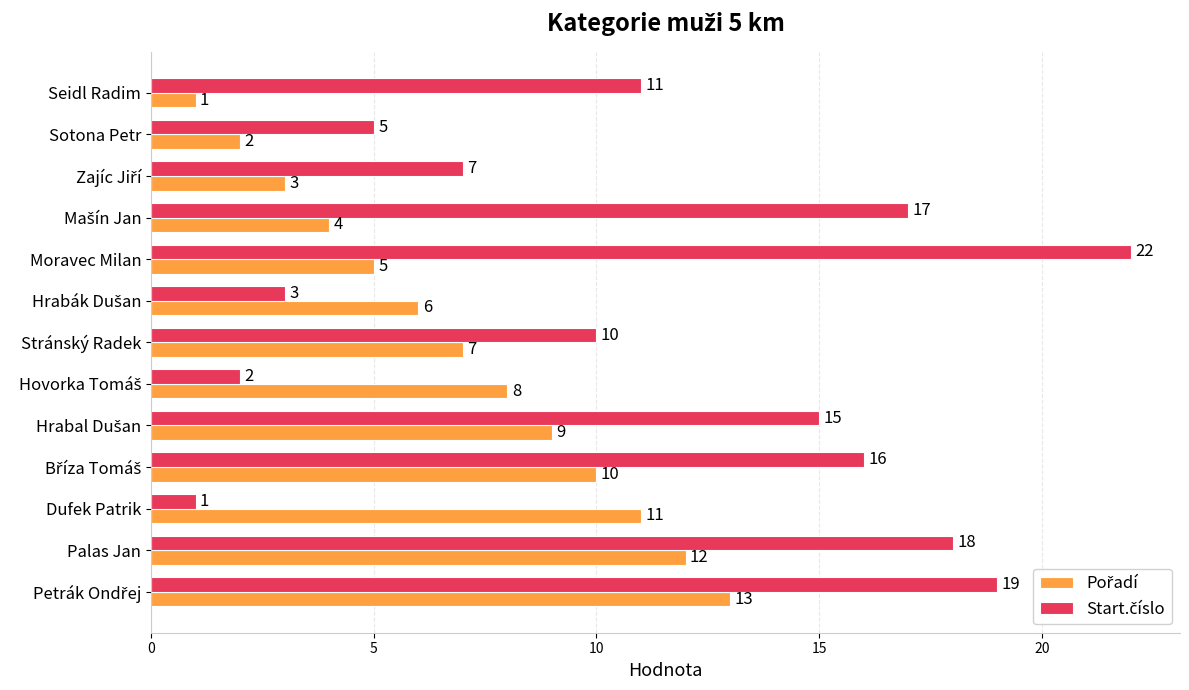

At how many categories does at least one series exceed 2?

13